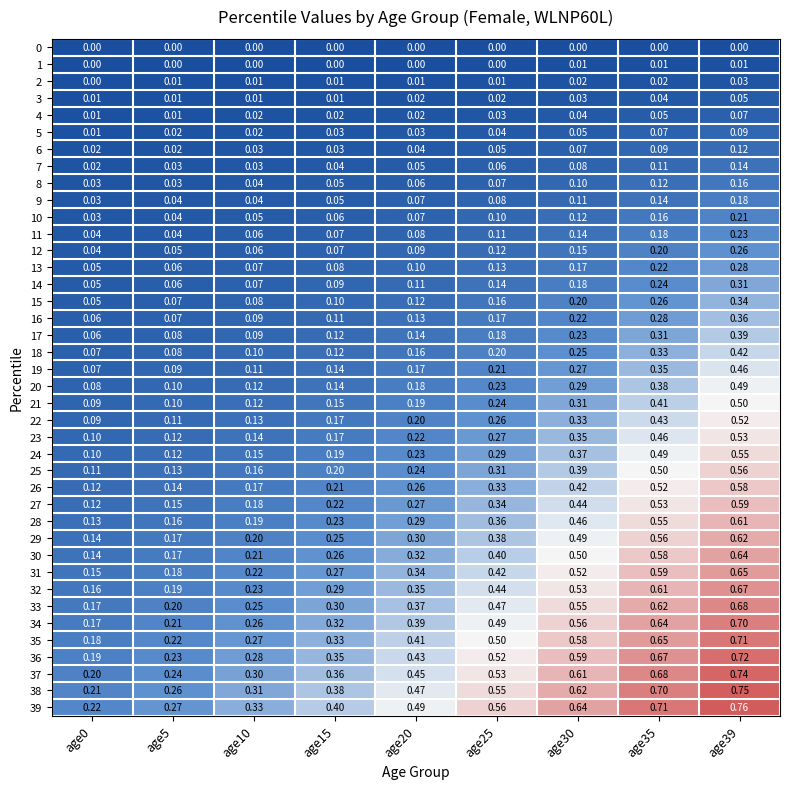

Is the value of 3 at age39 greater than the value of 16 at age30?

No